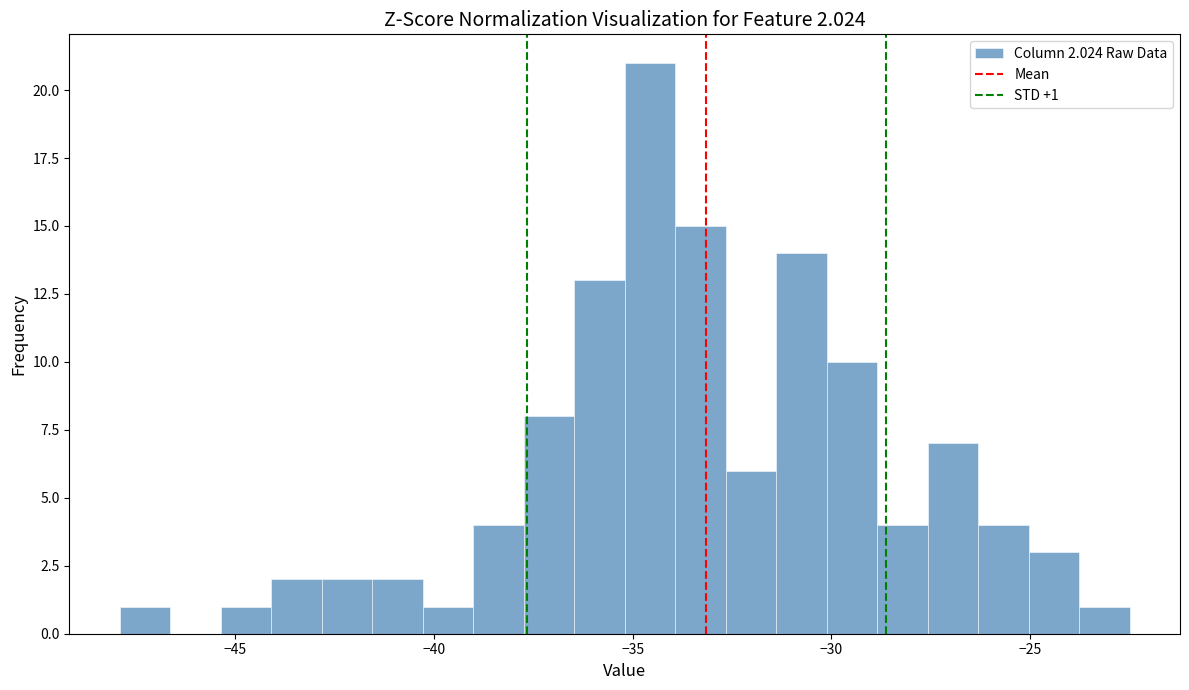

Around what value on the x-axis is the tallest bar? Give the approximate position of its centre, as read against the axis.

-34.5